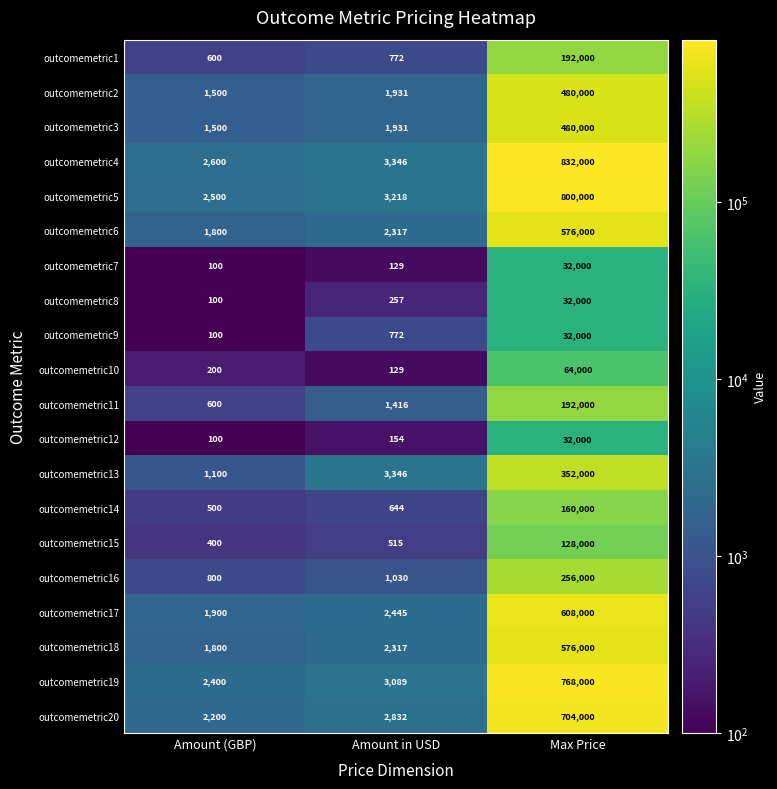

What is the total value across all series at Amount (GBP)?

22800